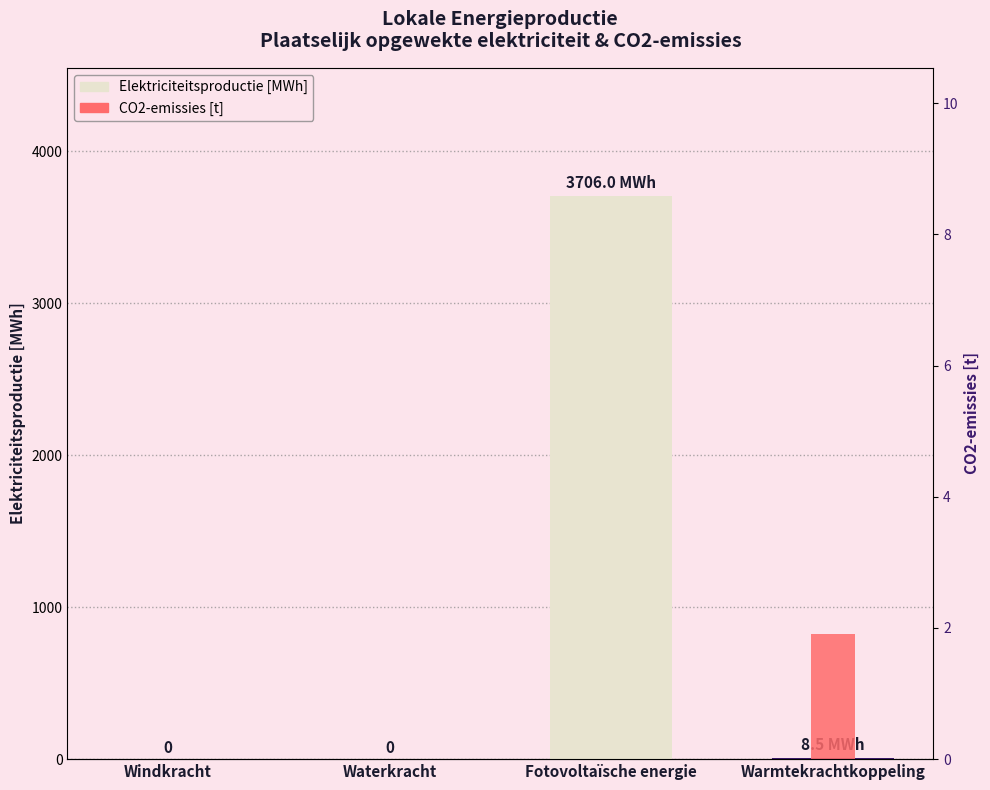

Between Warmtekrachtkoppeling and Waterkracht, which is larger?

Warmtekrachtkoppeling